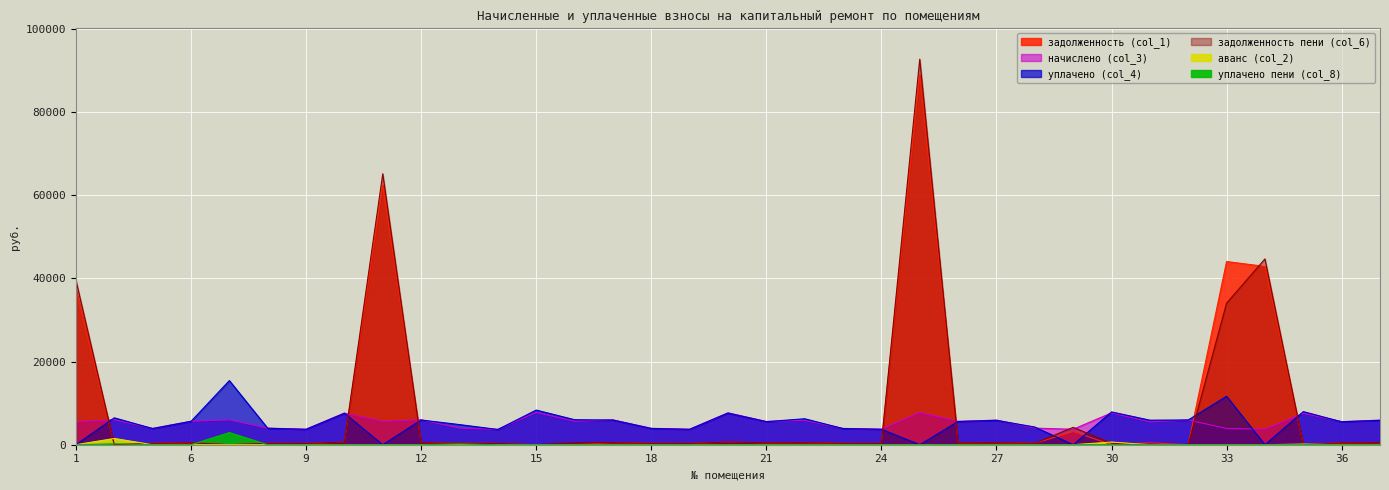

What is the average value of the уплачено (col_4) series?

5209.6